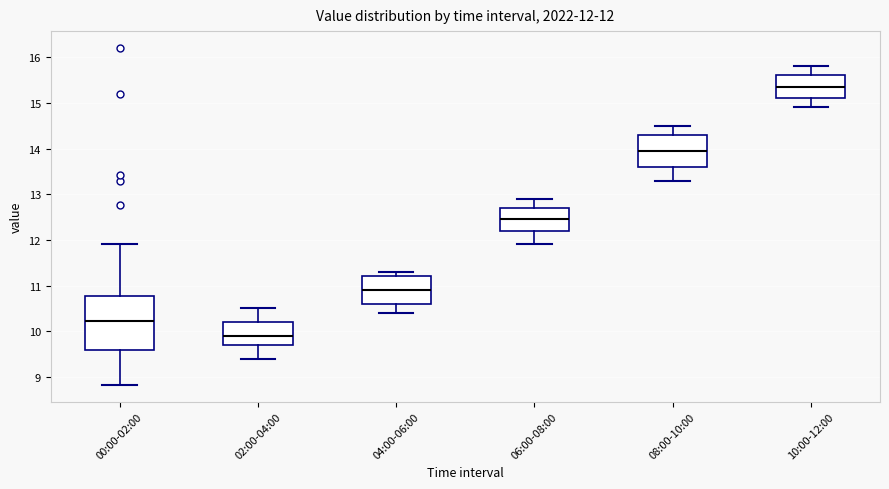

Which box has the highest median line?

10:00-12:00